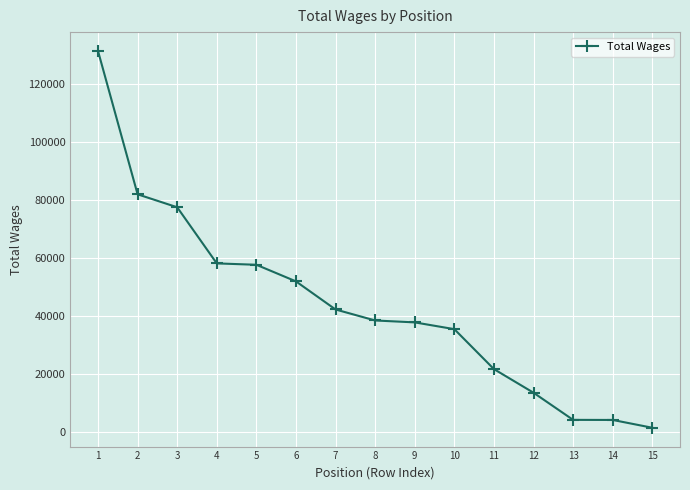

What is the difference between the second highest and second lowest values?

77864